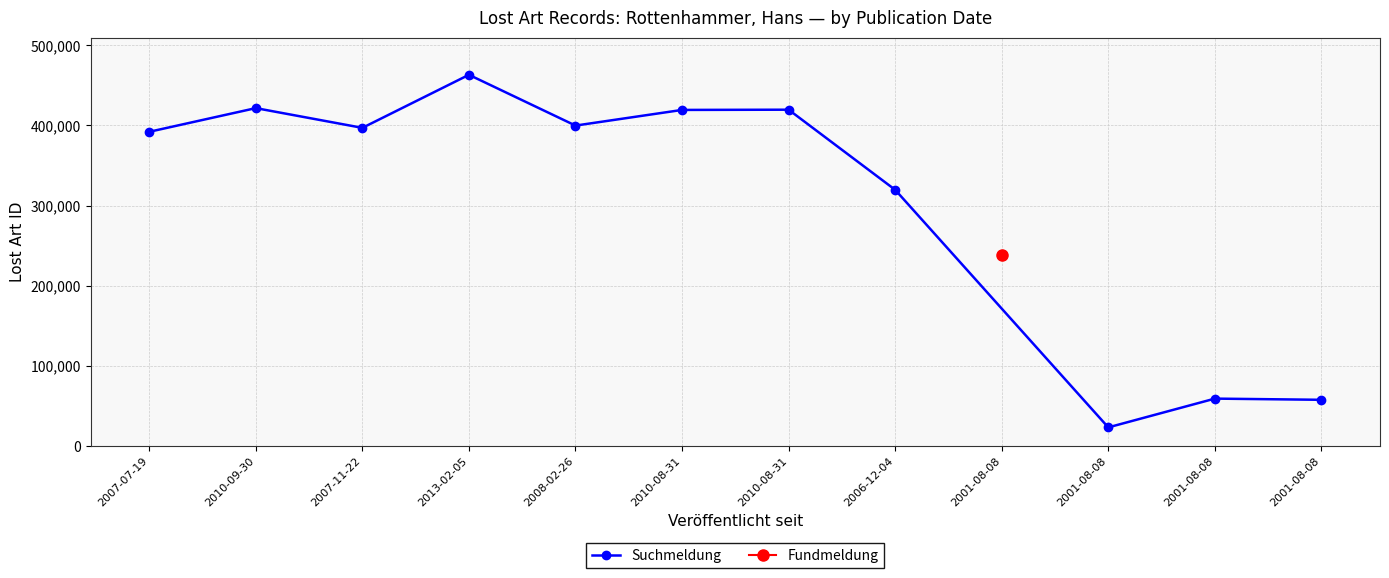

Where is the first local minimum?

2007-11-22